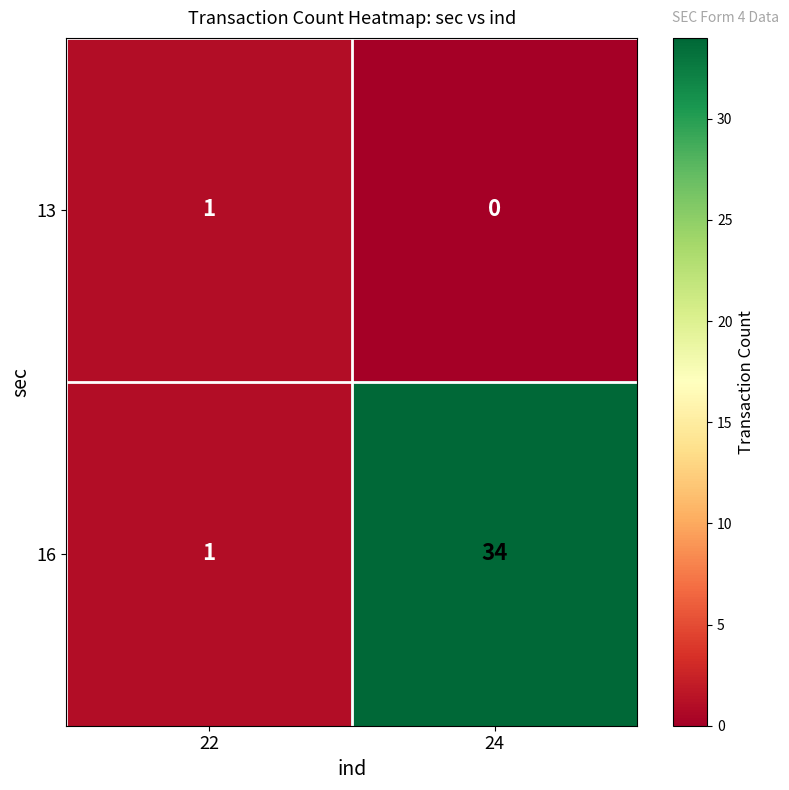

Reading left to right, what are all the values shown in this chart?

13: 22=1	24=0
16: 22=1	24=34